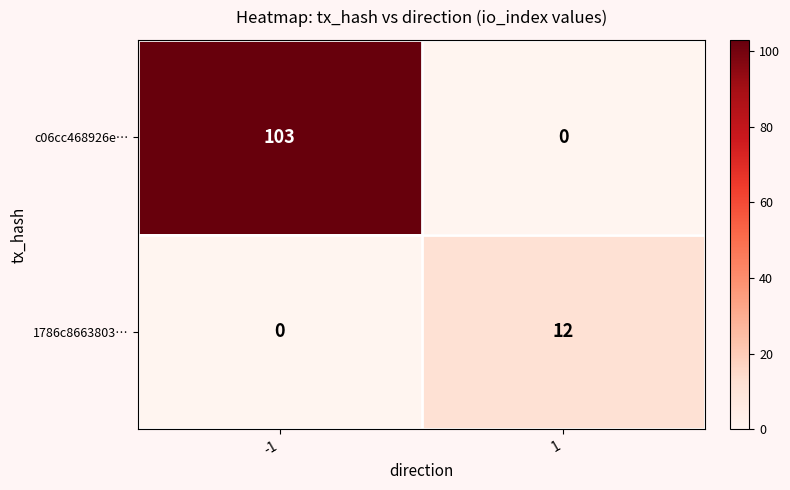

Which category has the highest value across all series?

-1